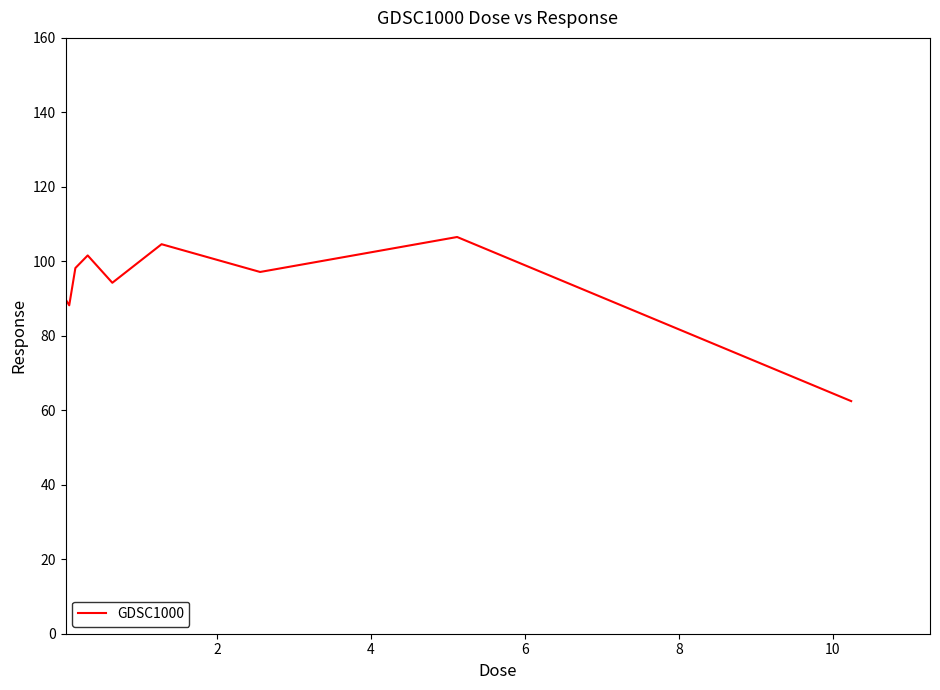

What is the smallest value displayed?

62.5